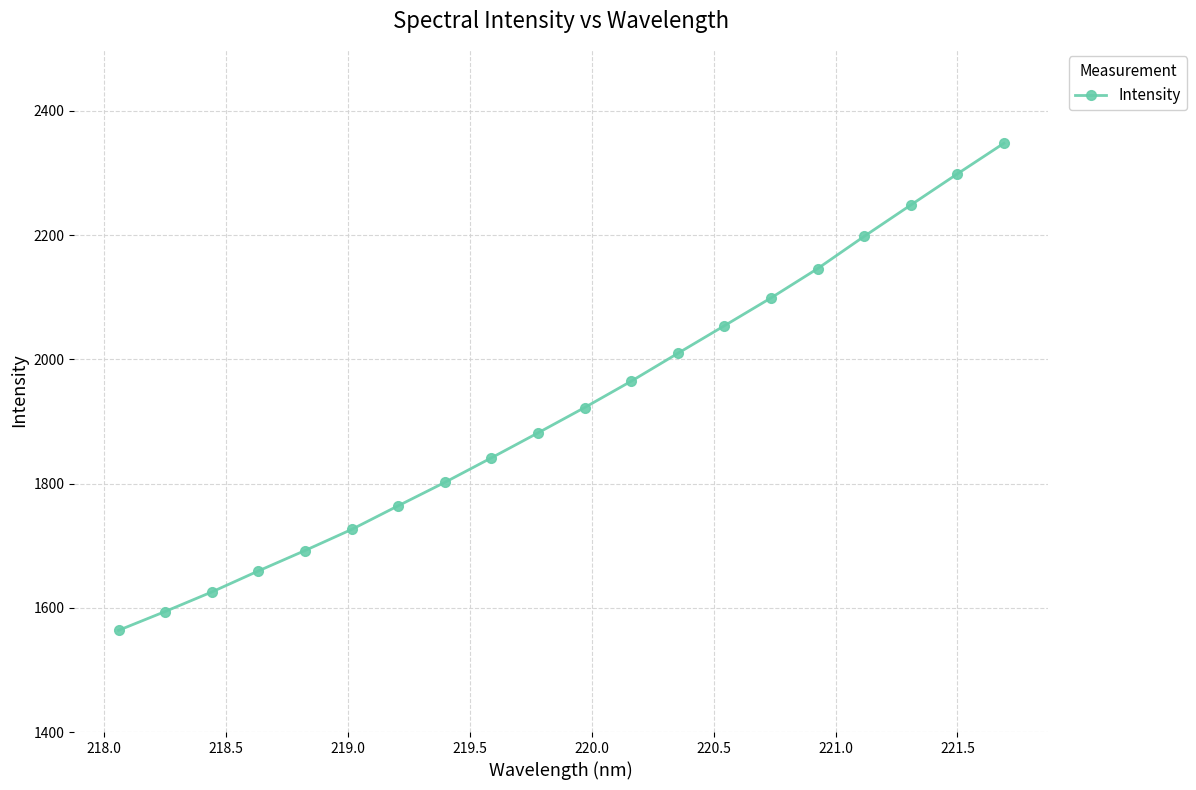

What is the smallest value displayed?

1563.8